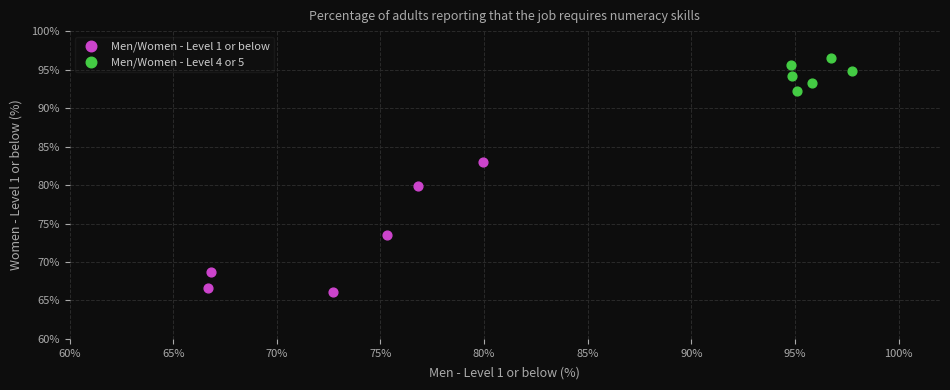

Which series contains the lowest Y value?

Men/Women - Level 1 or below